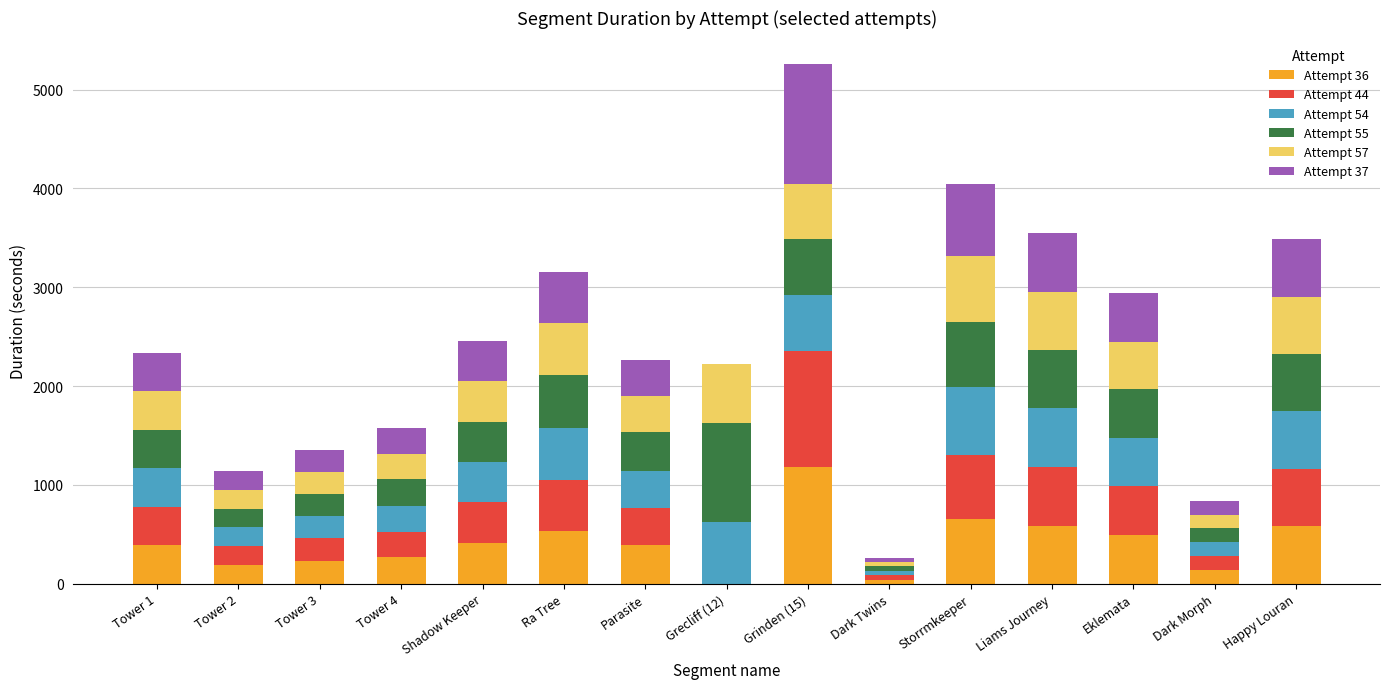

How many data points in Attempt 36 are above 391?

8